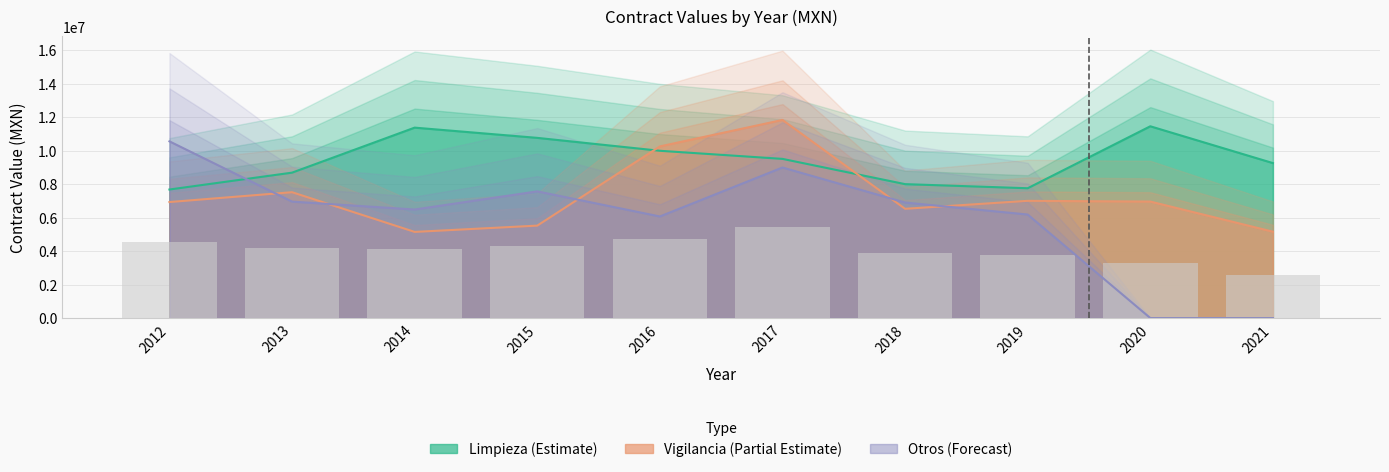

How many categories are shown in the chart?

10